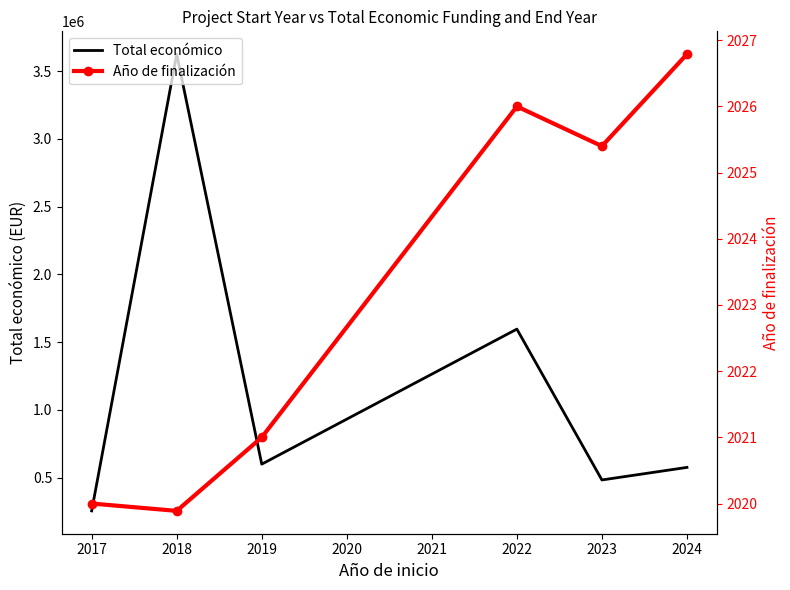

What are all the series names shown in the legend?

Total económico, Año de finalización